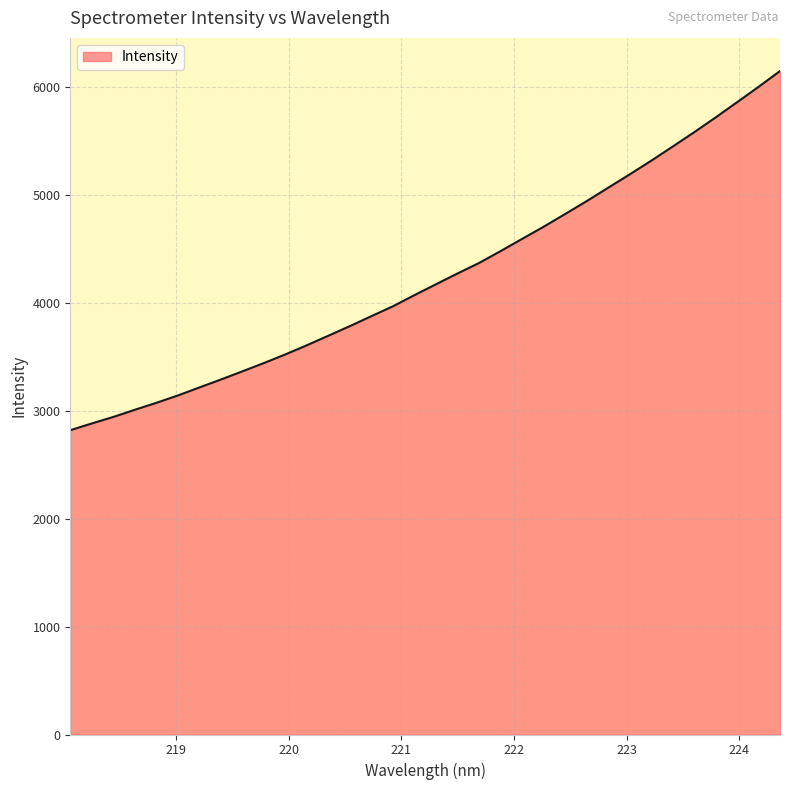

What is the maximum value shown in the chart?

6146.5